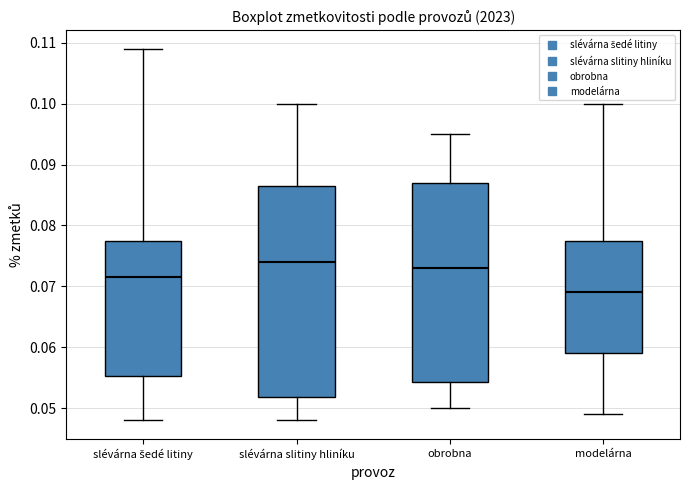

Comparing the boxes themselves (not the whiskers), which one is the tallest?

slévárna slitiny hliníku